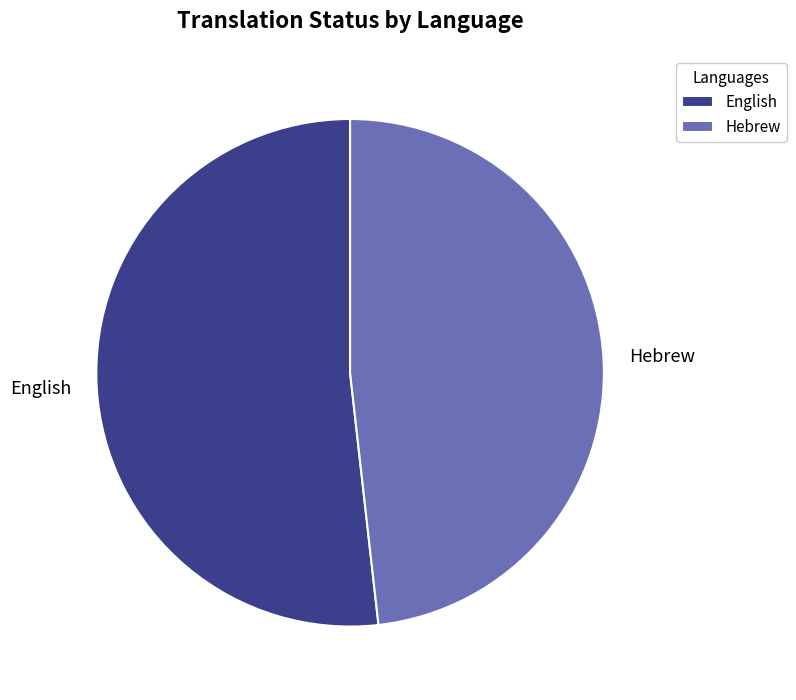

True or false: Hebrew accounts for 42% of the total.

False